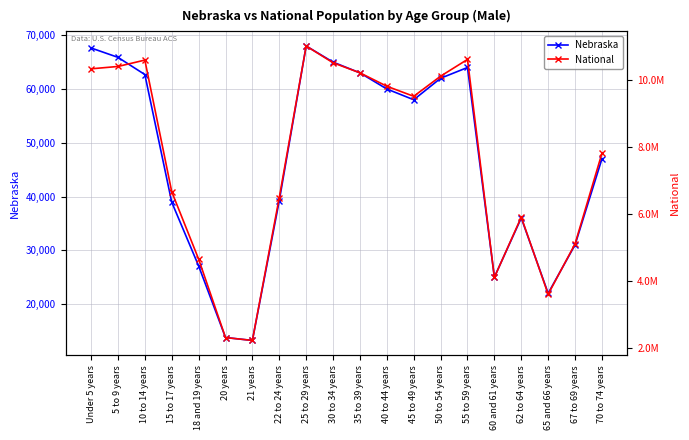

How many data points does each series have?

20